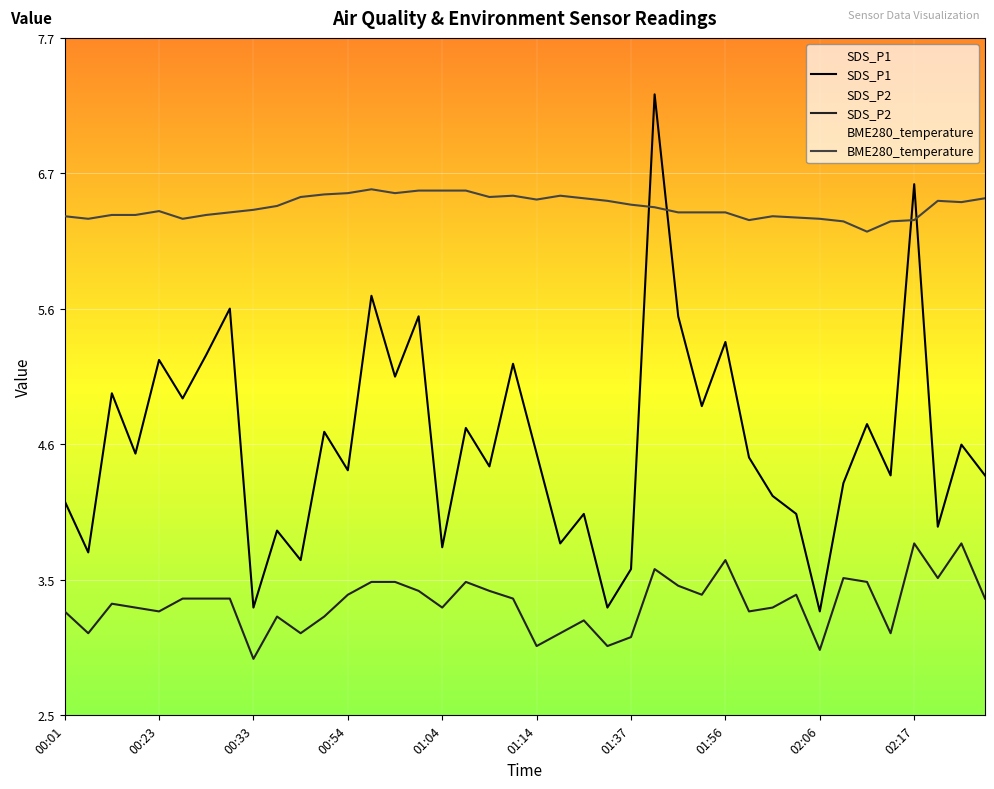

What is the sum of the SDS_P2 values at 29 and 17?

6.8